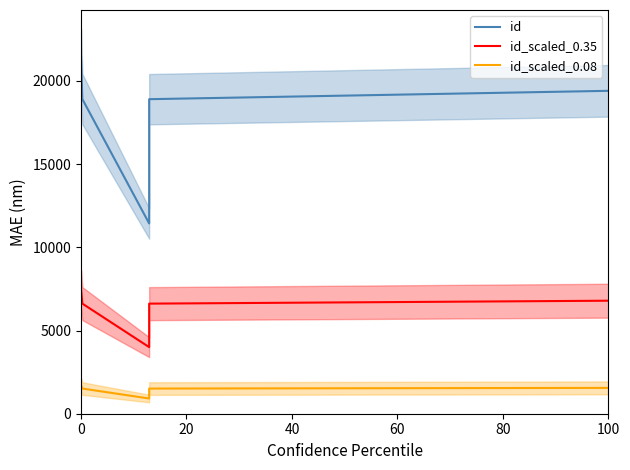

What are all the series names shown in the legend?

id, id_scaled_0.35, id_scaled_0.08